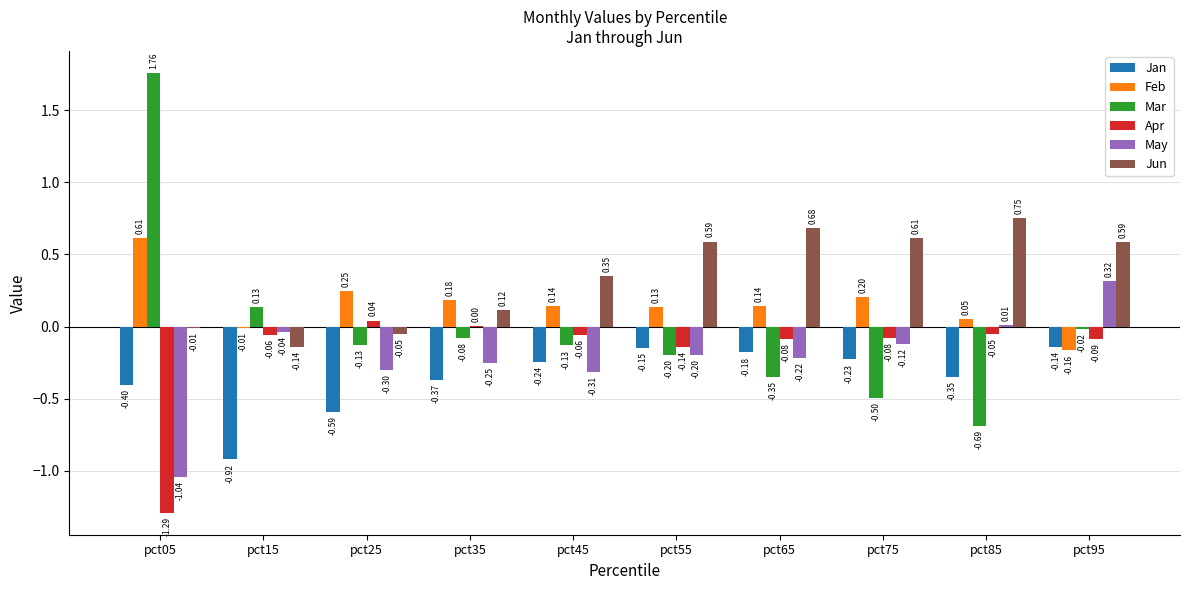

Between pct15 and pct45, which series saw the biggest shift?

Jan